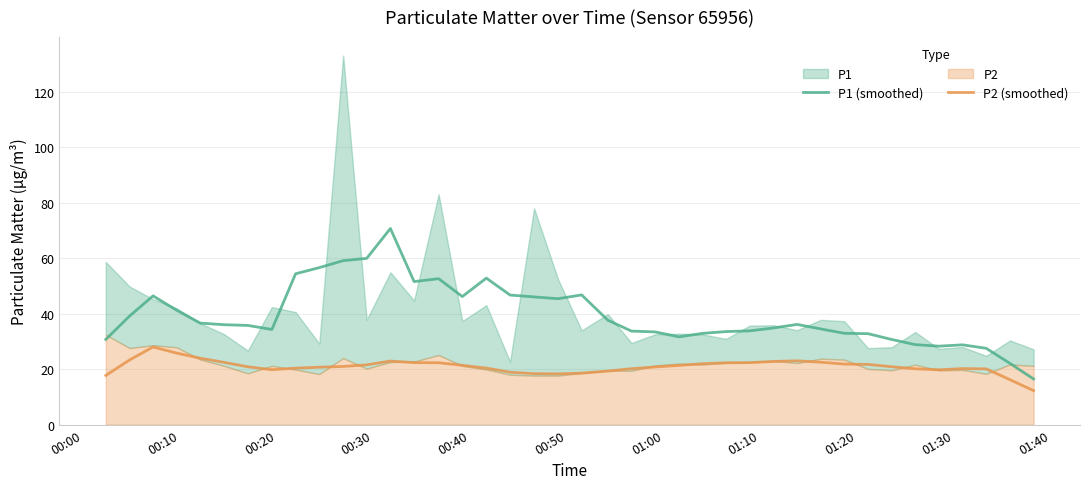

What is the lowest value of the P2 (smoothed) series?

12.2